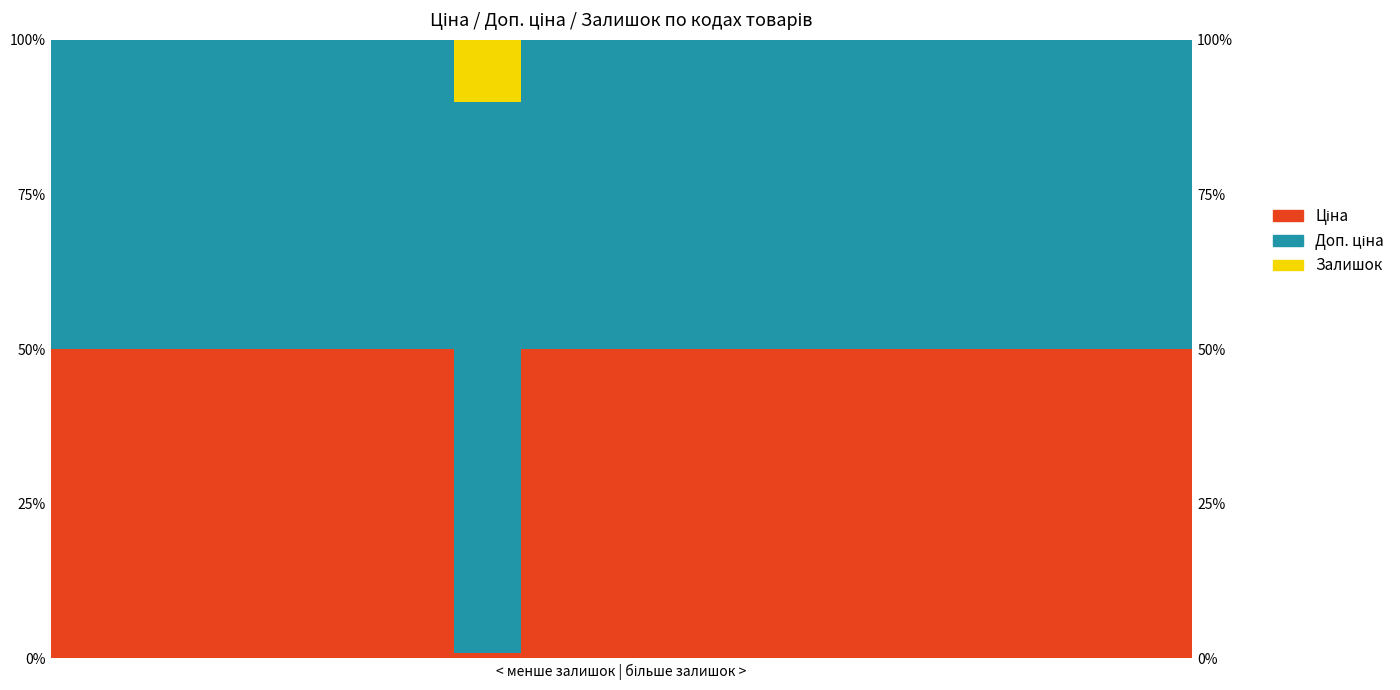

True or false: Доп. ціна has a value of 18.2 at 8.

False